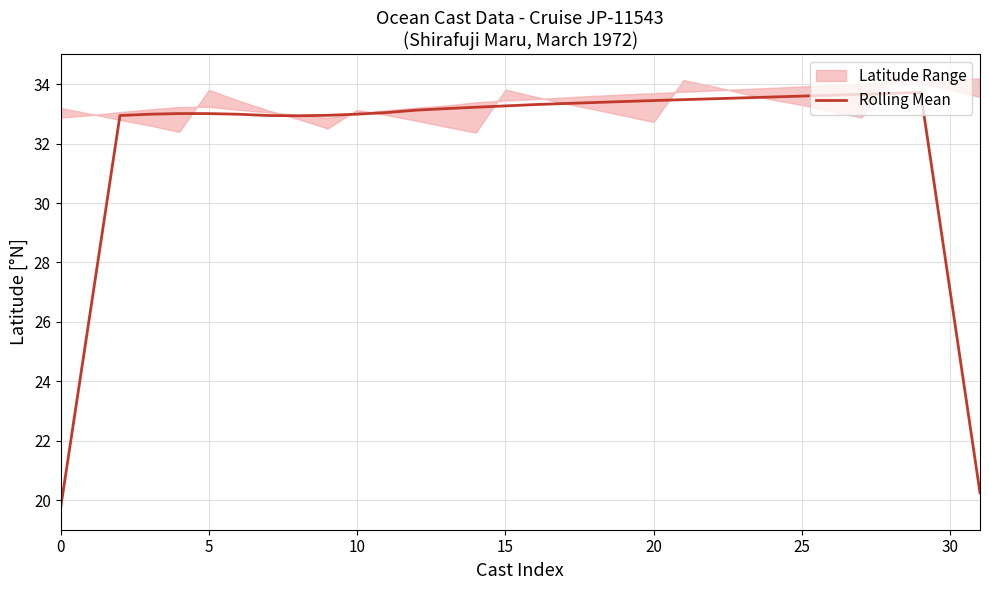

What is the difference between the maximum and minimum values?

14.0